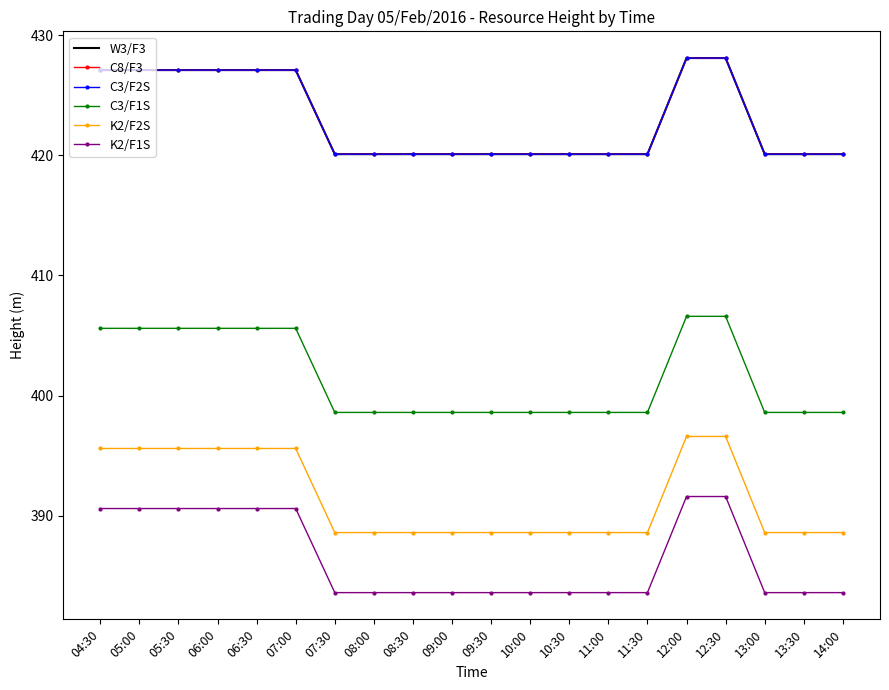

Is the value of C3/F1S at 09:30 greater than the value of C8/F3 at 13:00?

No